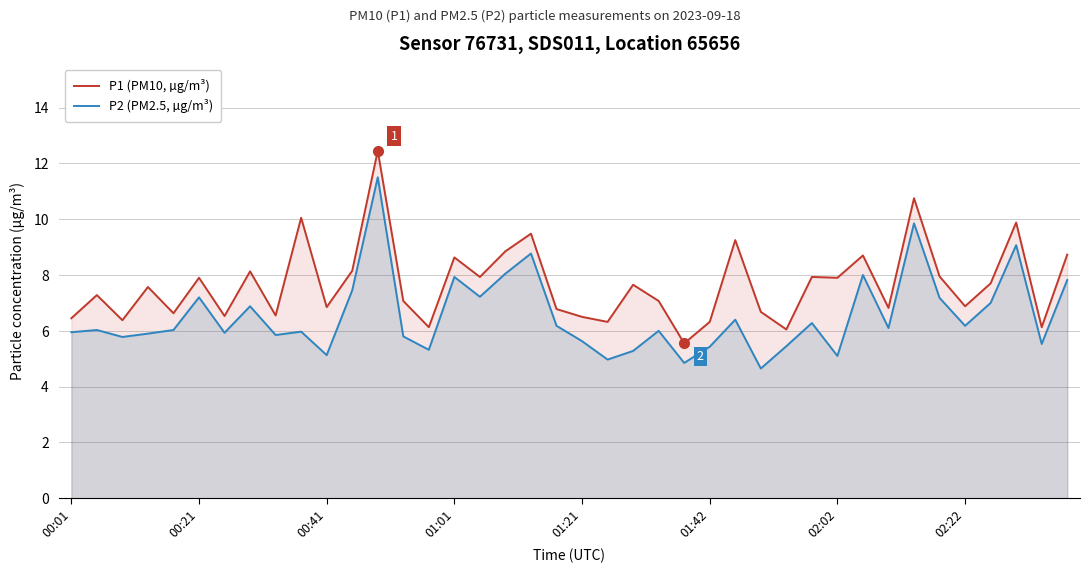

How many interior local valleys does the P2 (PM2.5, µg/m³) series have?

13